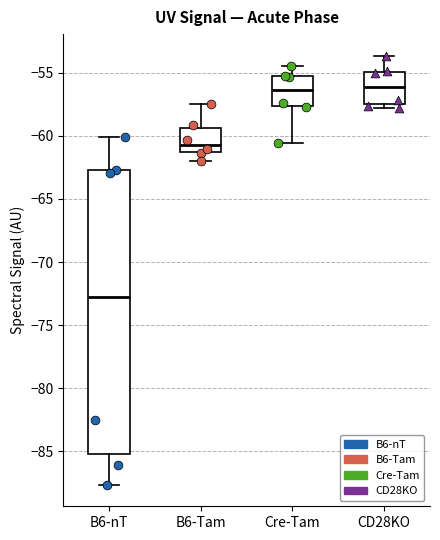

Reading left to right, read every box against the y-axis: the position of its median line, the range the box covers, and the ends of its whiskers. The values are not printed on the chart, so give them approximately, as read against the axis.

B6-nT: median -72.5, box -85.0 to -62.5, whiskers -87.5 to -60.0
B6-Tam: median -60.5, box -61.5 to -59.5, whiskers -62.0 to -57.5
Cre-Tam: median -56.5, box -57.5 to -55.5, whiskers -60.5 to -54.5
CD28KO: median -56.0, box -57.5 to -55.0, whiskers -58.0 to -53.5